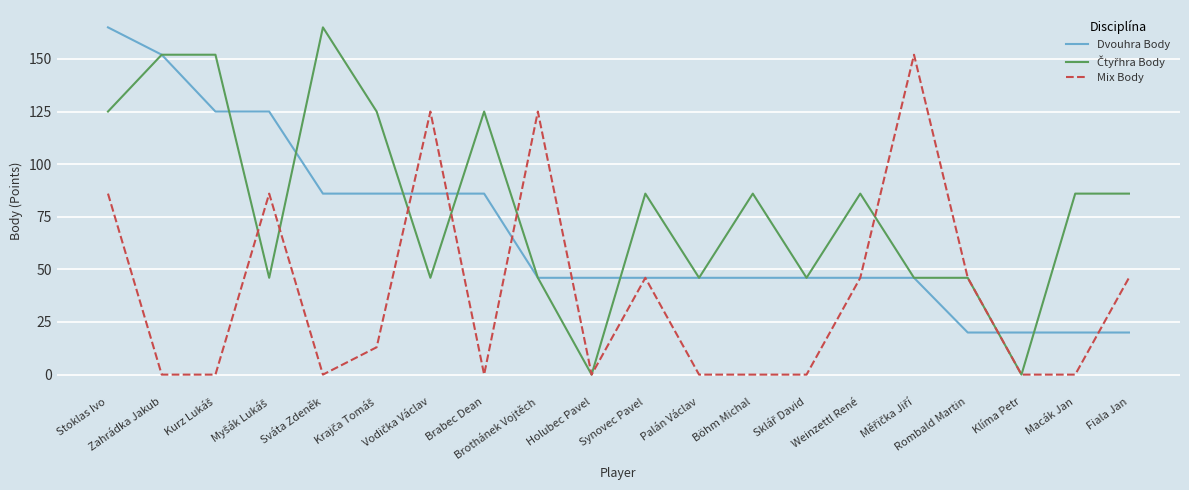

What position from the left is Böhm Michal?

13